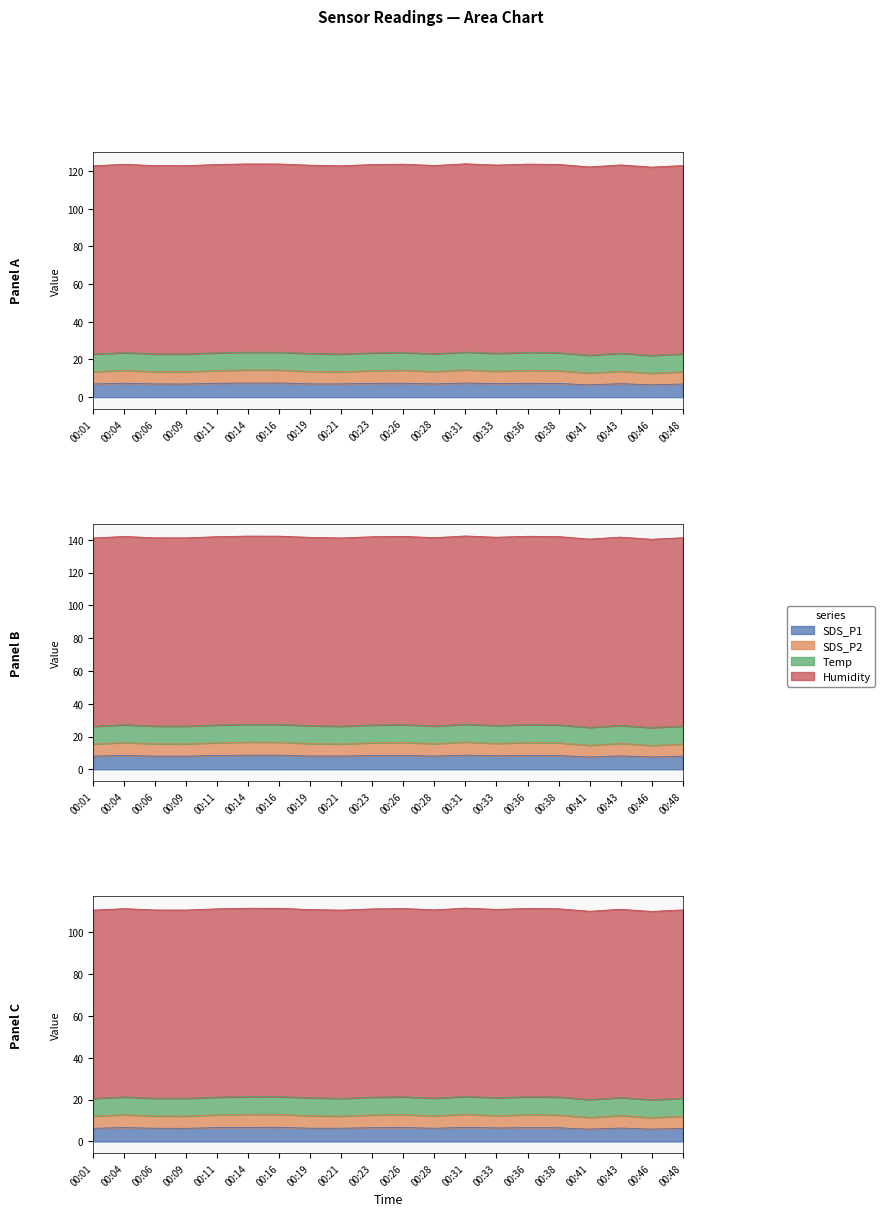

At how many categories does at least one series exceed 8?

20